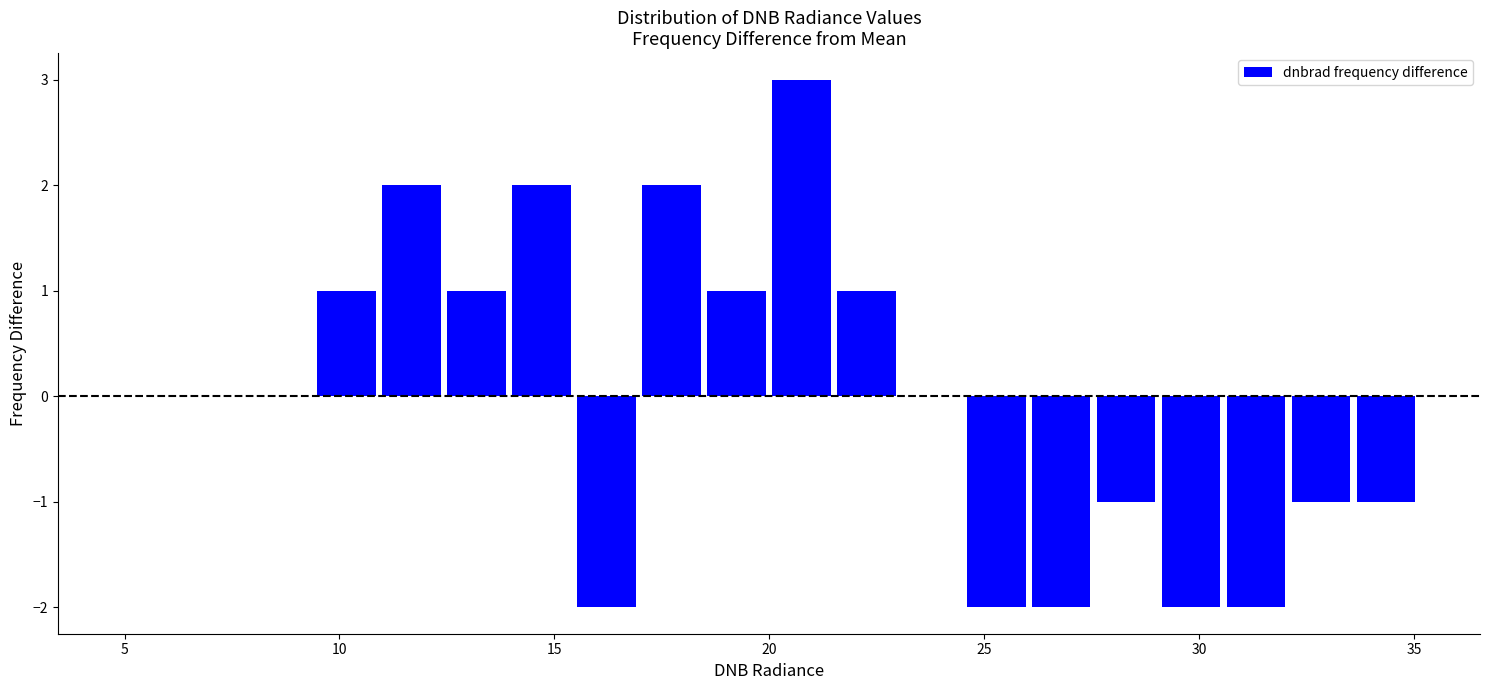

Around what value on the x-axis is the tallest bar? Give the approximate position of its centre, as read against the axis.

20.5